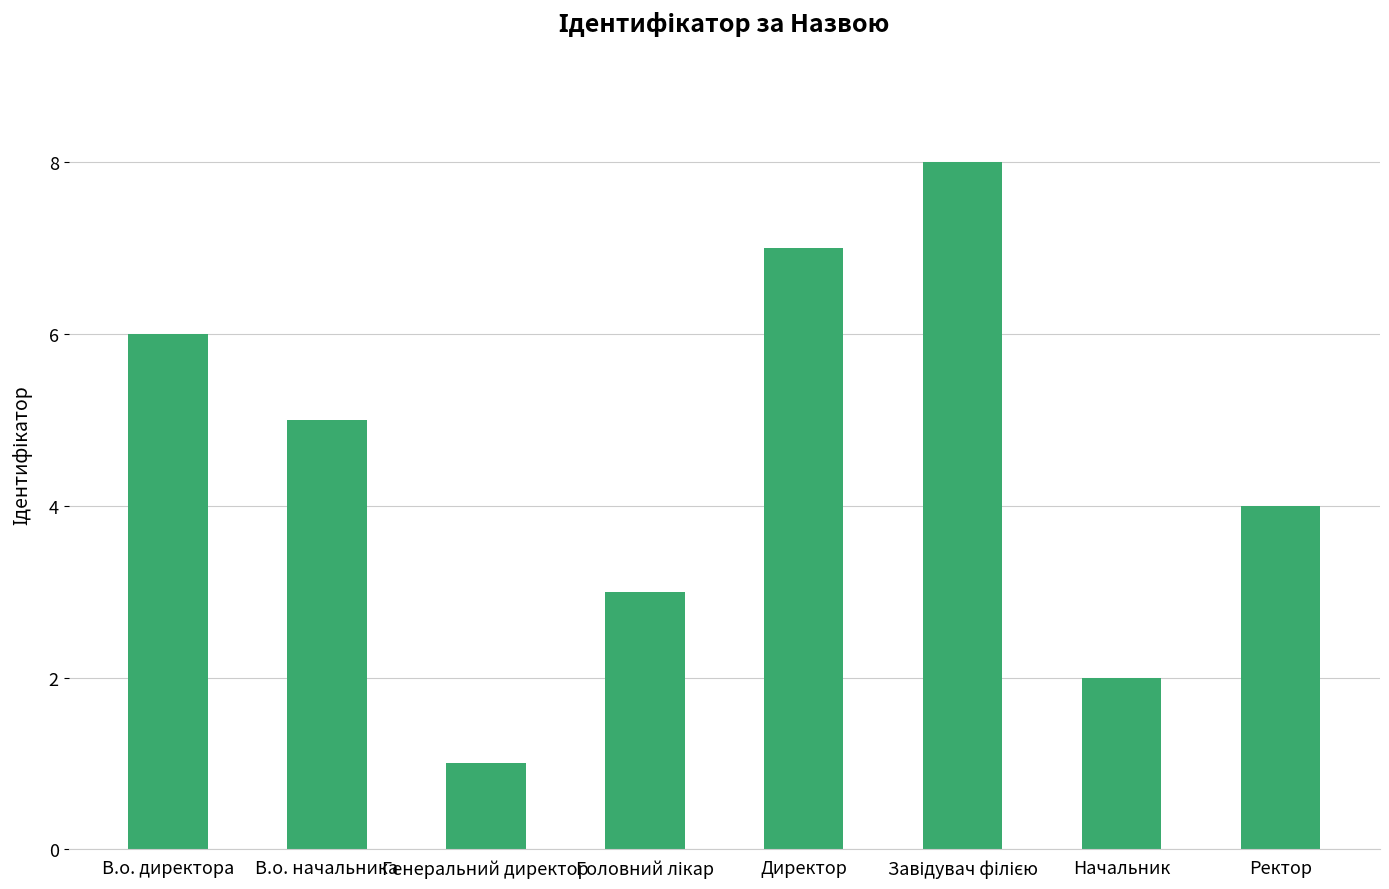

What is the difference between the maximum and minimum values?

7